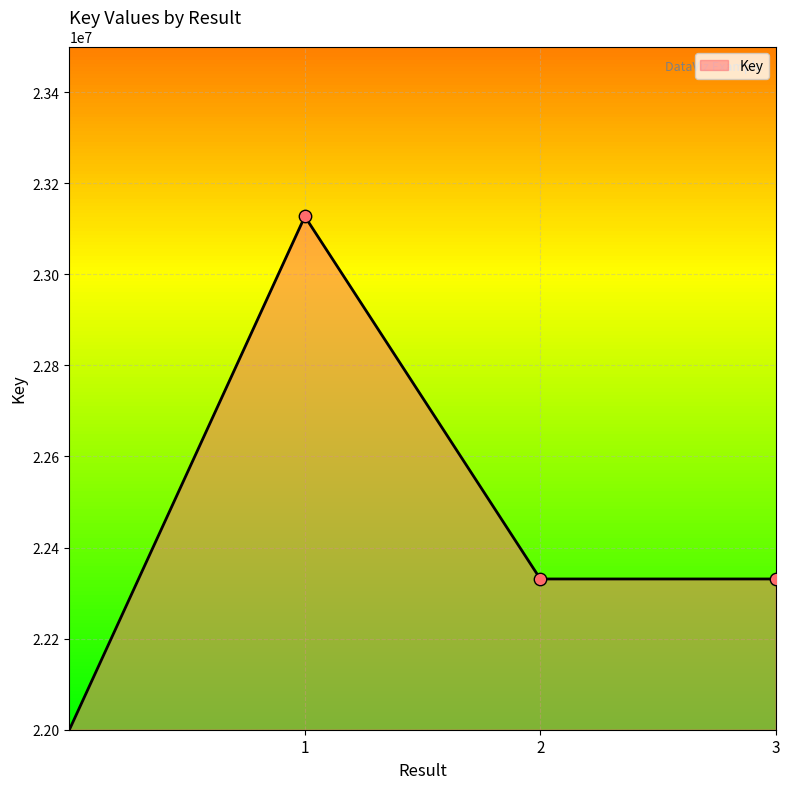

What is the minimum value shown in the chart?

22000000